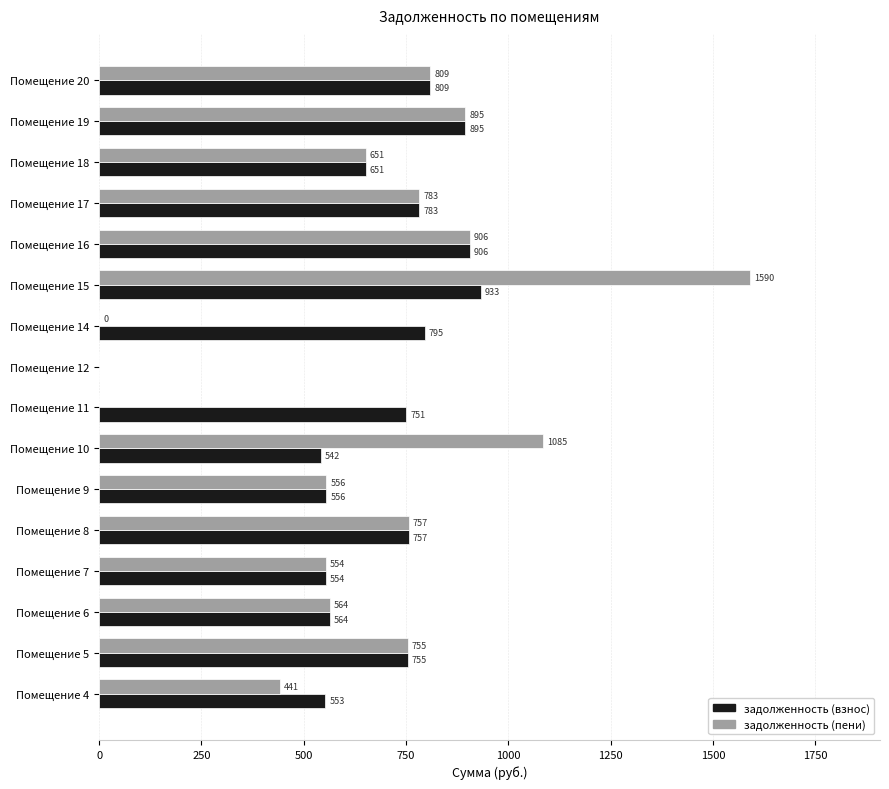

What value does the задолженность (взнос) series have at Помещение 4?

552.7